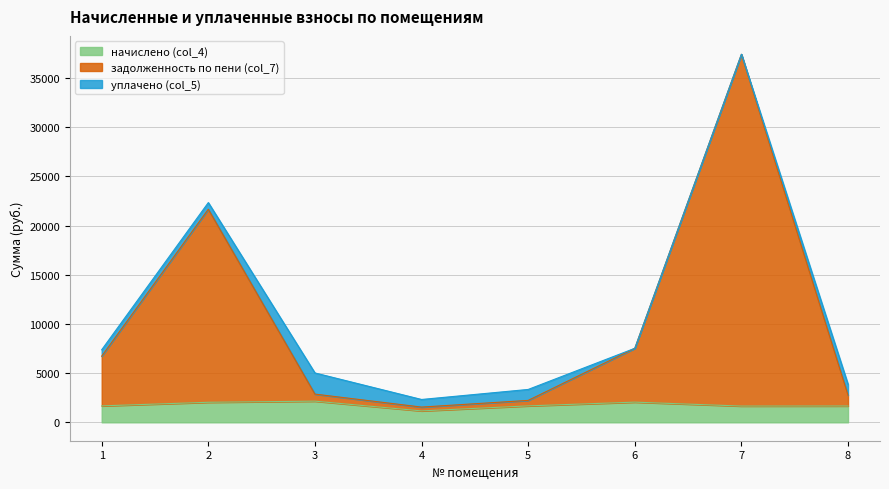

List the labels in order of начислено (col_4) value, largest first.

3, 6, 2, 1, 5, 8, 7, 4